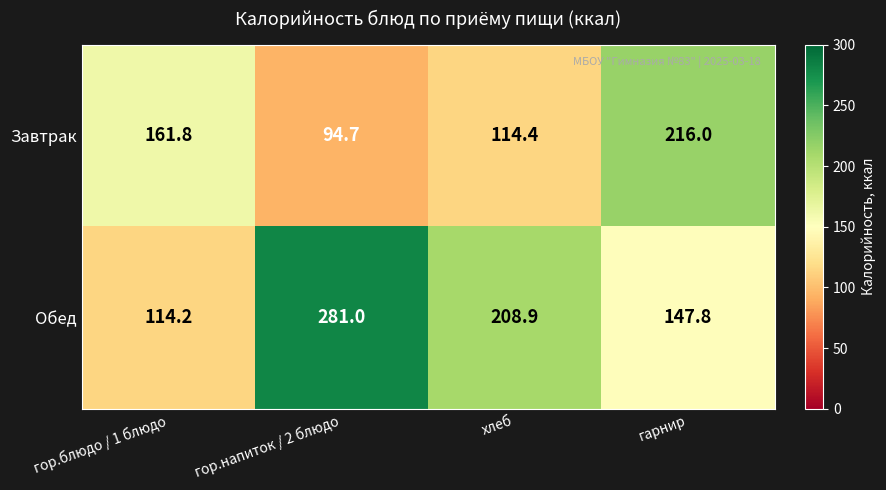

At which category does the chart reach its minimum across all series?

гор.напиток / 2 блюдо